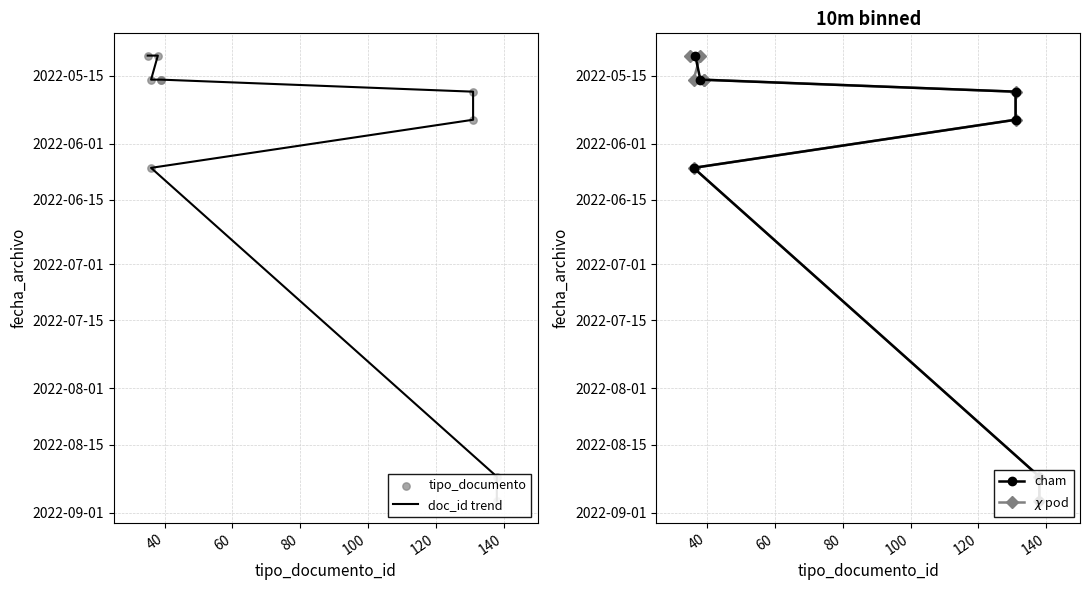

What is the change in value from 2022-05-10 to 2022-05-16?

-2